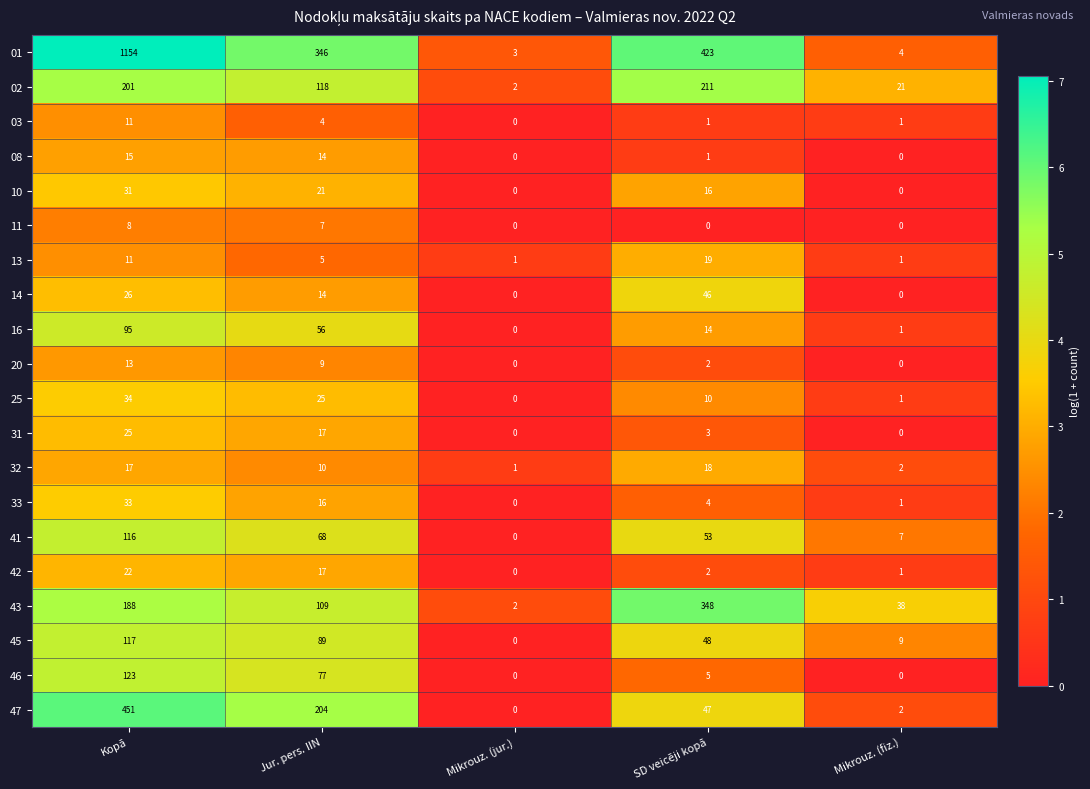

What is the sum of all 32 values?

48